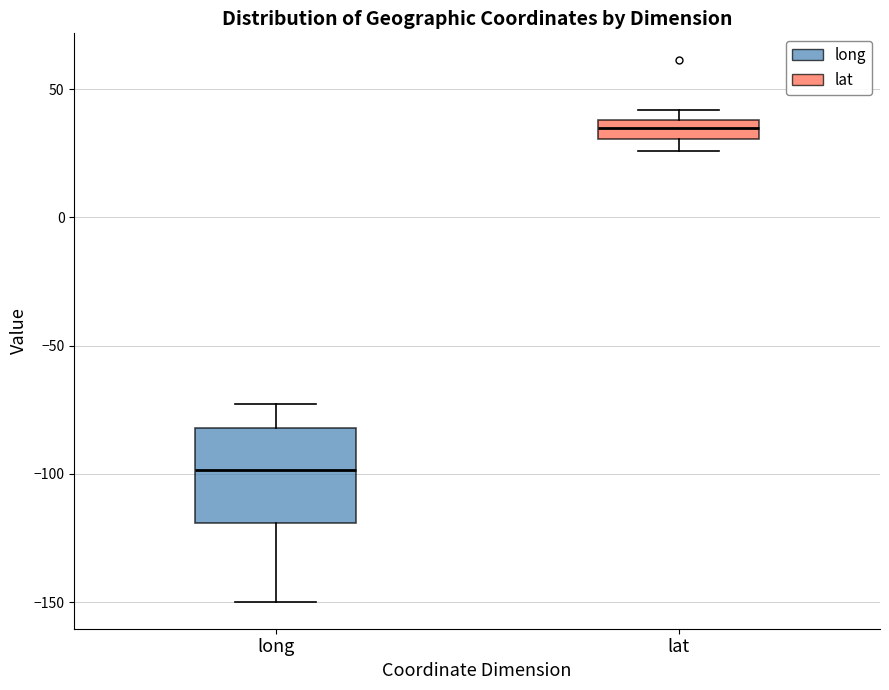

Which box has the lowest median line?

long